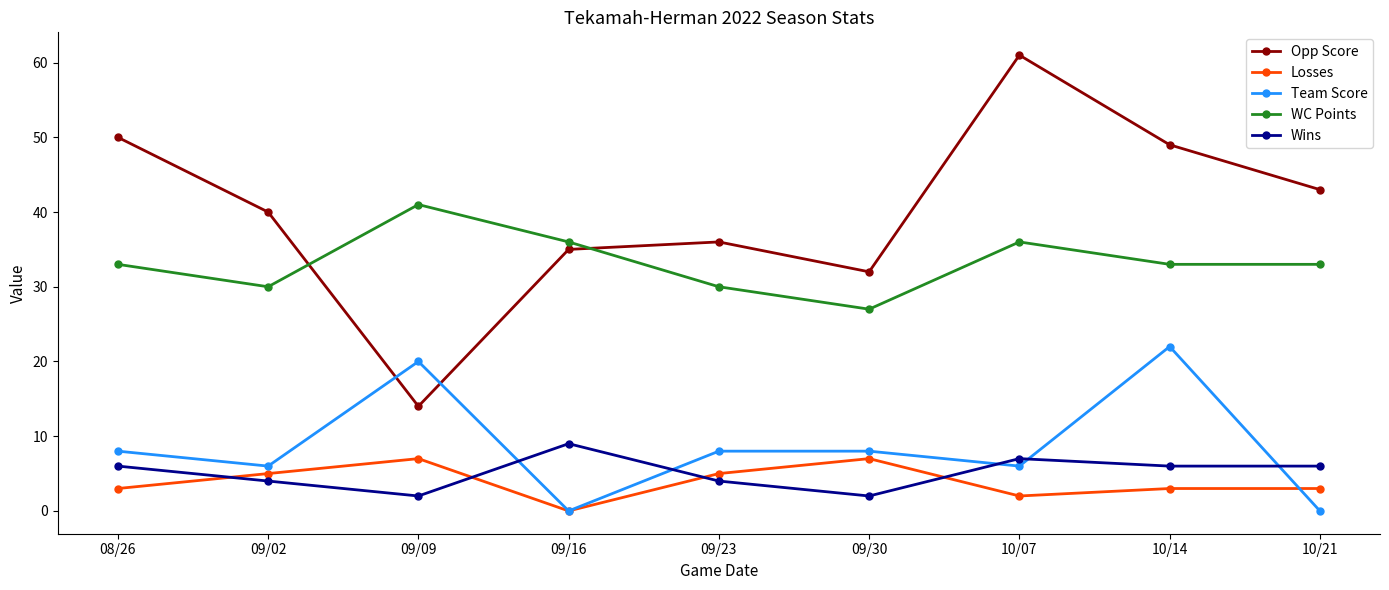

What is the sum of all WC Points values?

299